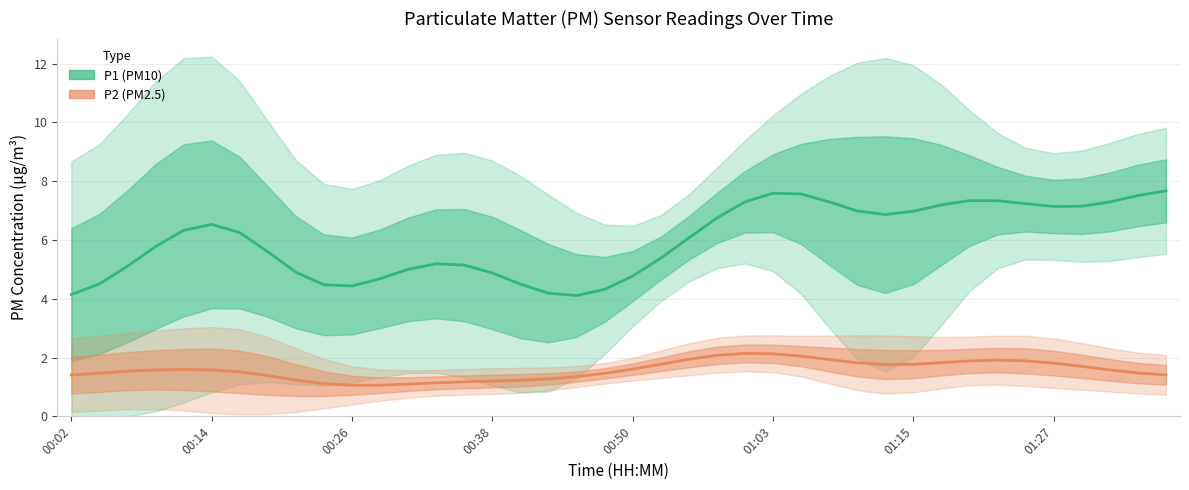

Between 24 and 22, which is larger?

24